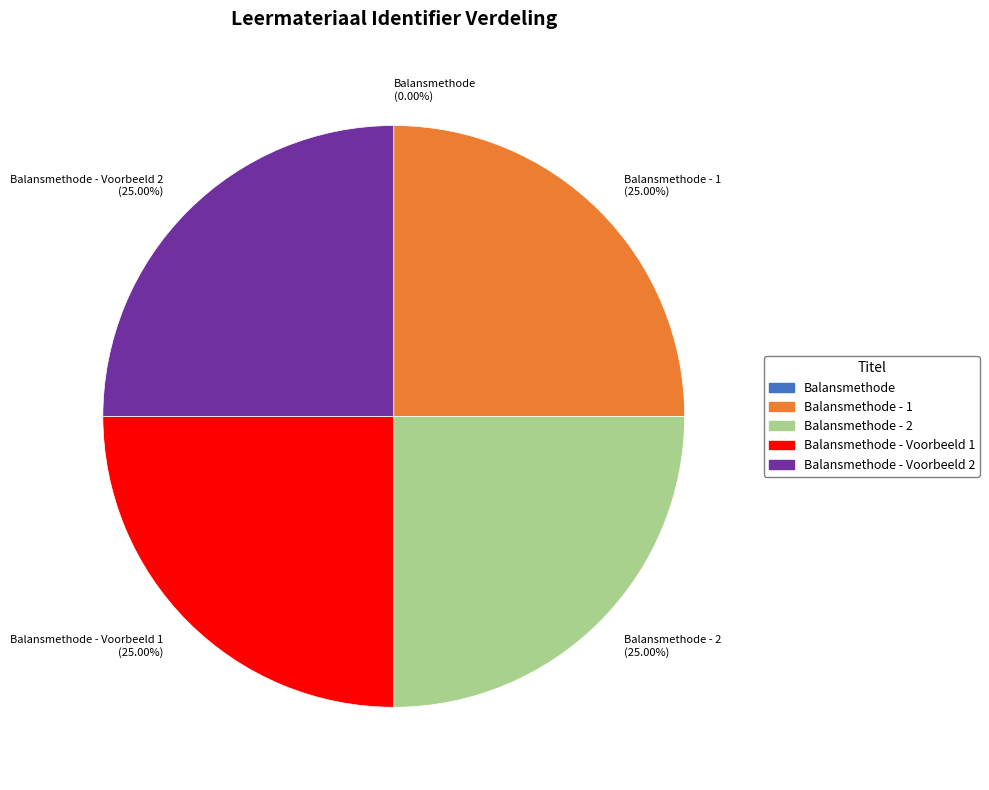

Does any single category account for the majority?

No